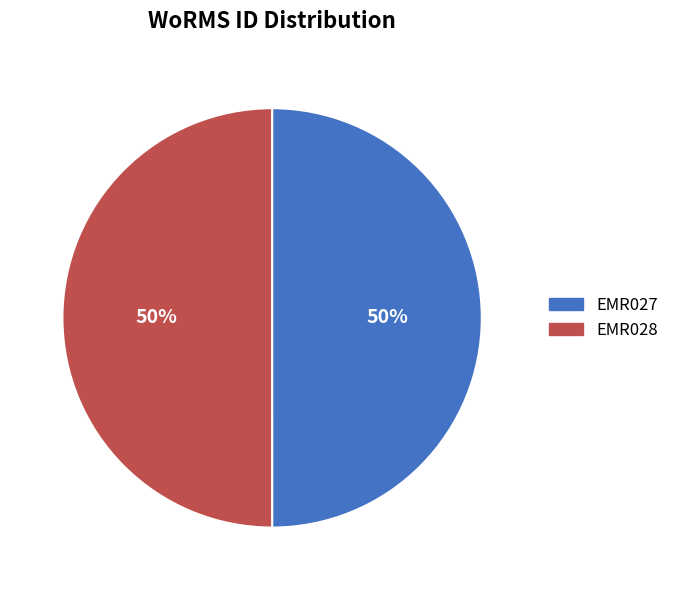

To the nearest percent, what is the combined percentage of EMR027 and EMR028?

100%